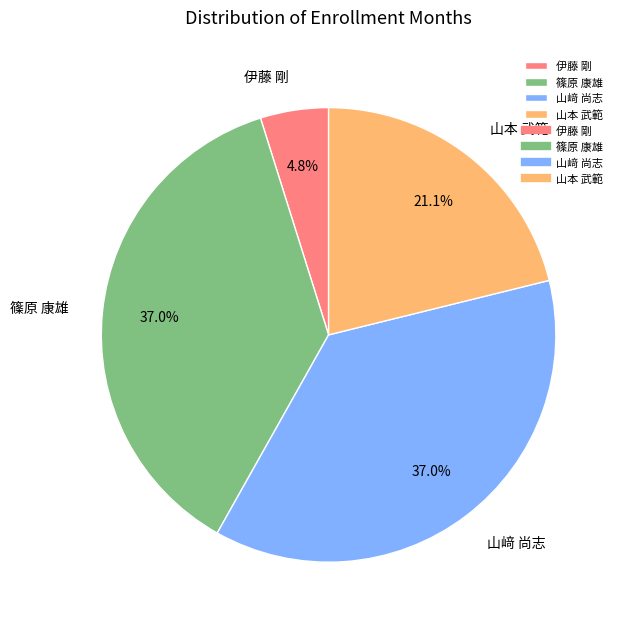

Approximately how many times larger is the value at 山本 武範 compared to 山﨑 尚志?

0.6